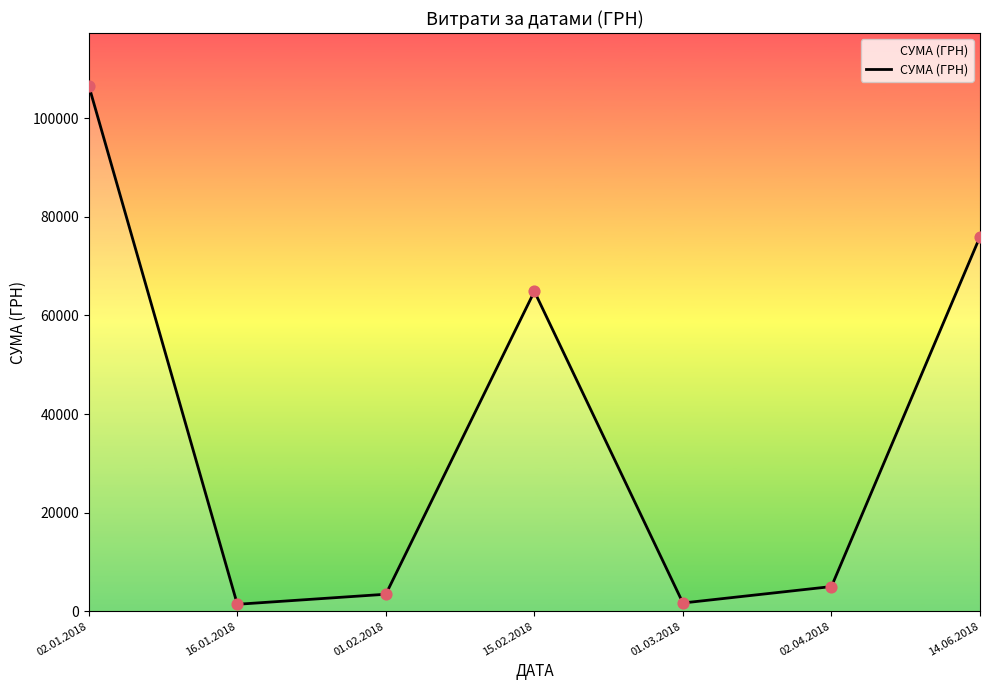

What is the change in value from 16.01.2018 to 15.02.2018?

+63472.9